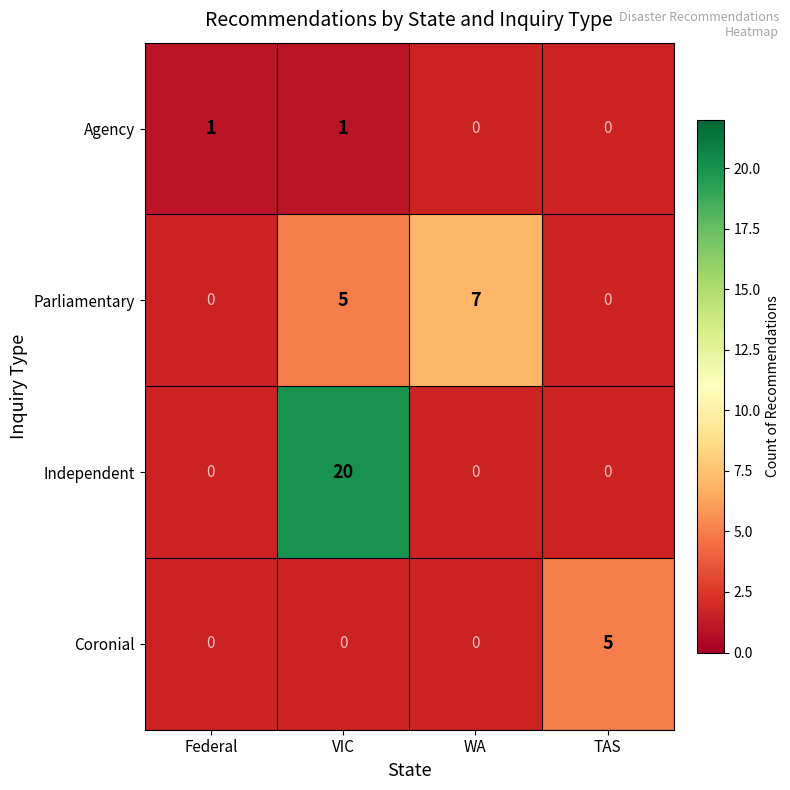

The value of Agency at VIC is 2. True or false?

False